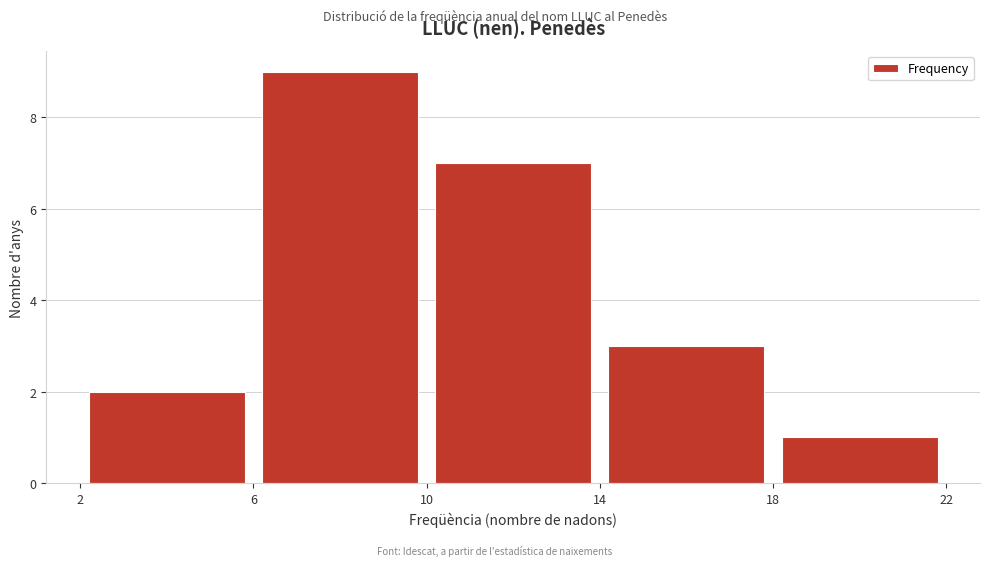

Reading left to right, list every bar in this chart as the range it spans on the x-axis followed by its height. The values are not printed on the chart, so give them approximately, as read against the axis.

2 to 6: 2
6 to 10: 9
10 to 14: 7
14 to 18: 3
18 to 22: 1